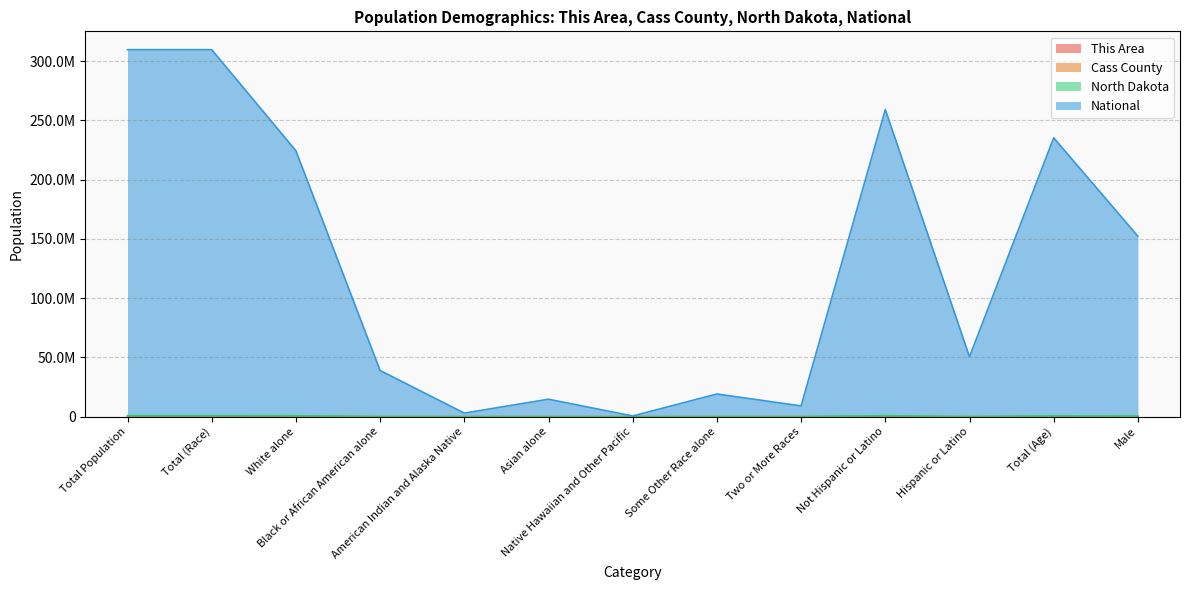

How many lines are shown in the chart?

4